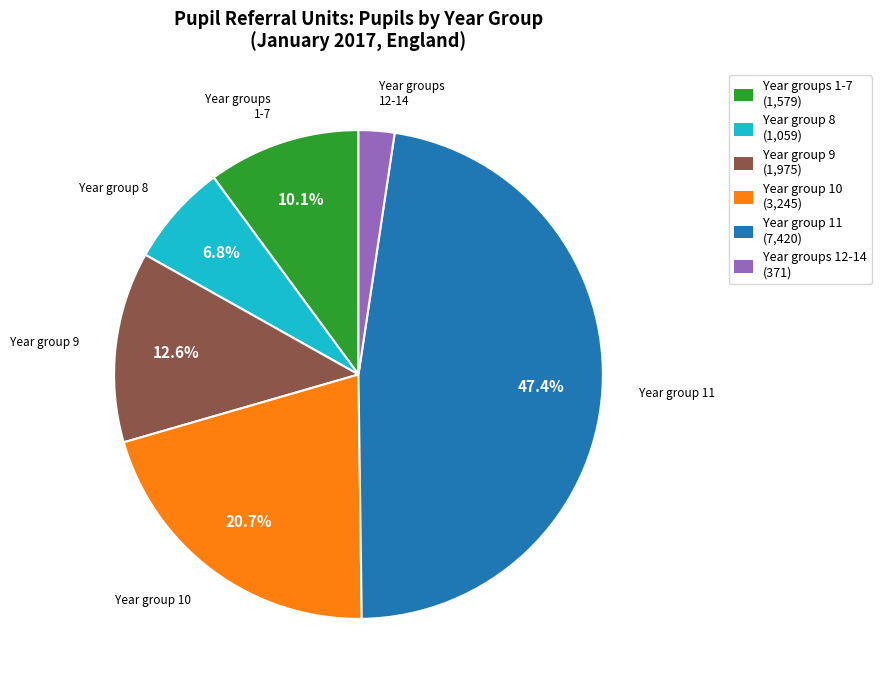

To the nearest percent, what is the difference between the largest and smallest slice percentages?

45%